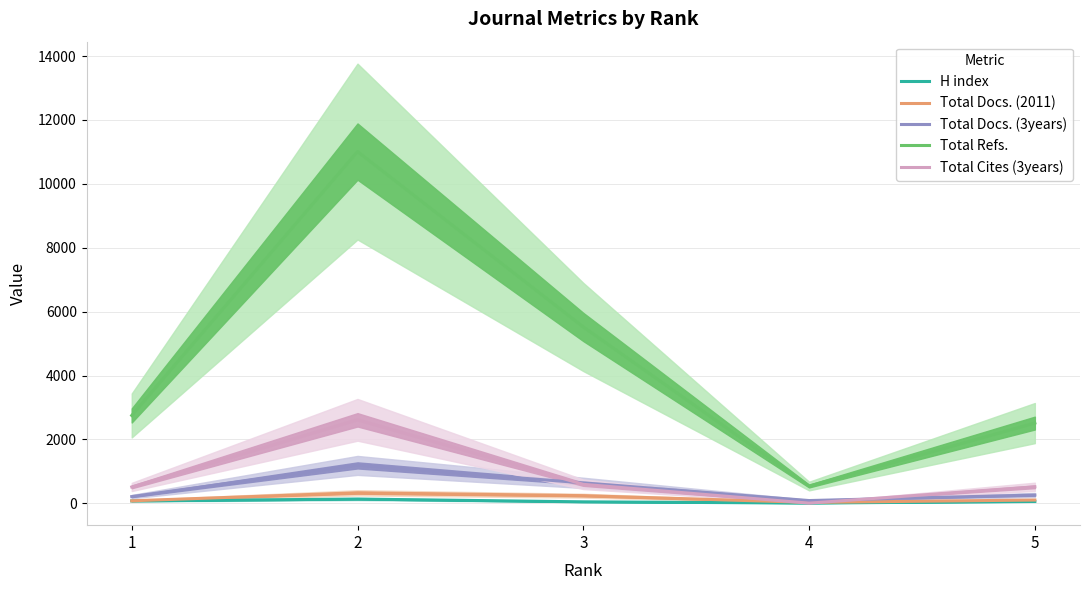

The Total Refs. series shows 541 at 4. True or false?

True